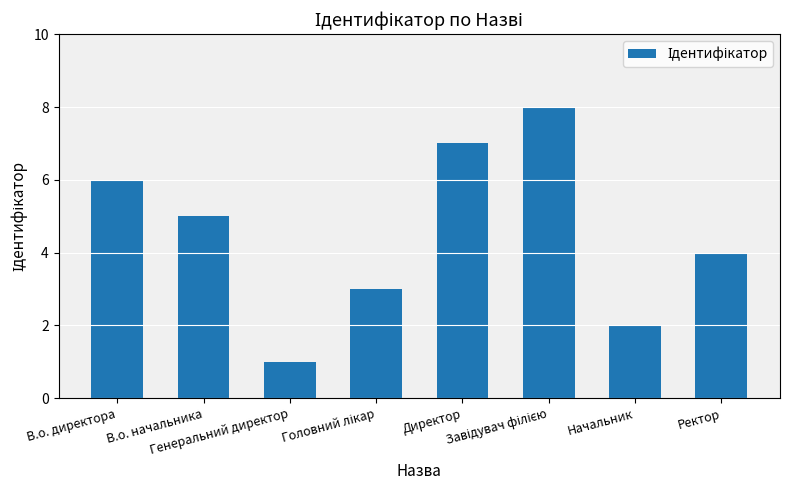

What is the sum of all values?

36